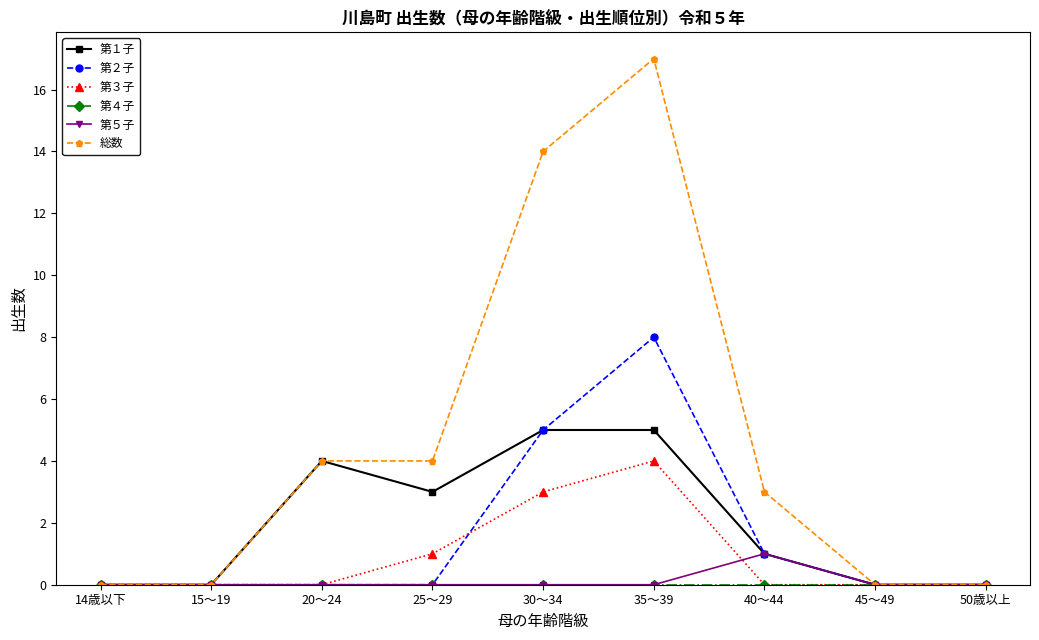

What is the maximum value shown in the chart?

17